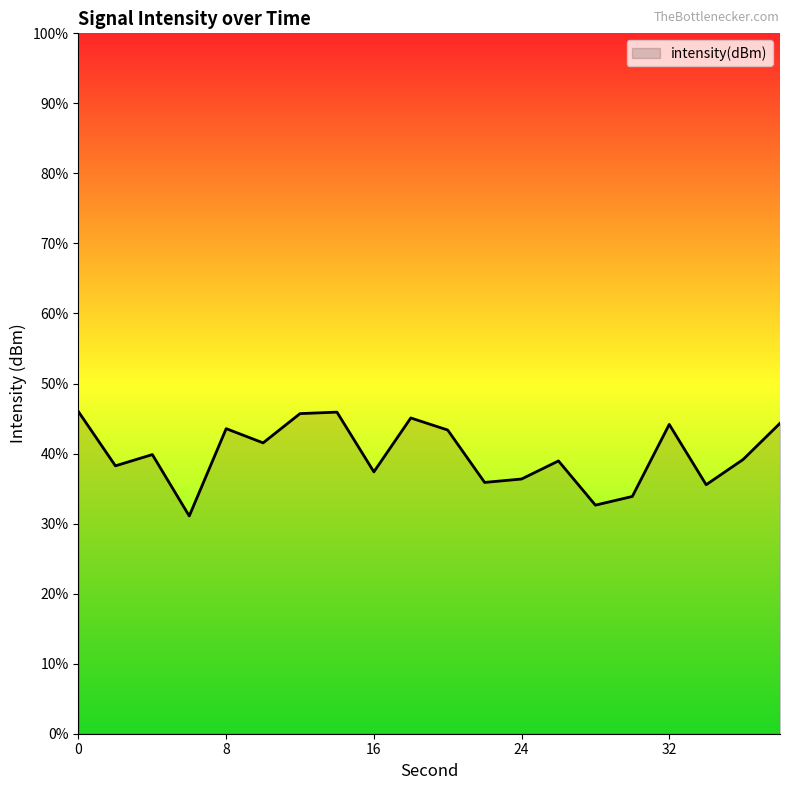

Does the chart display data point markers on the line(s)?

No